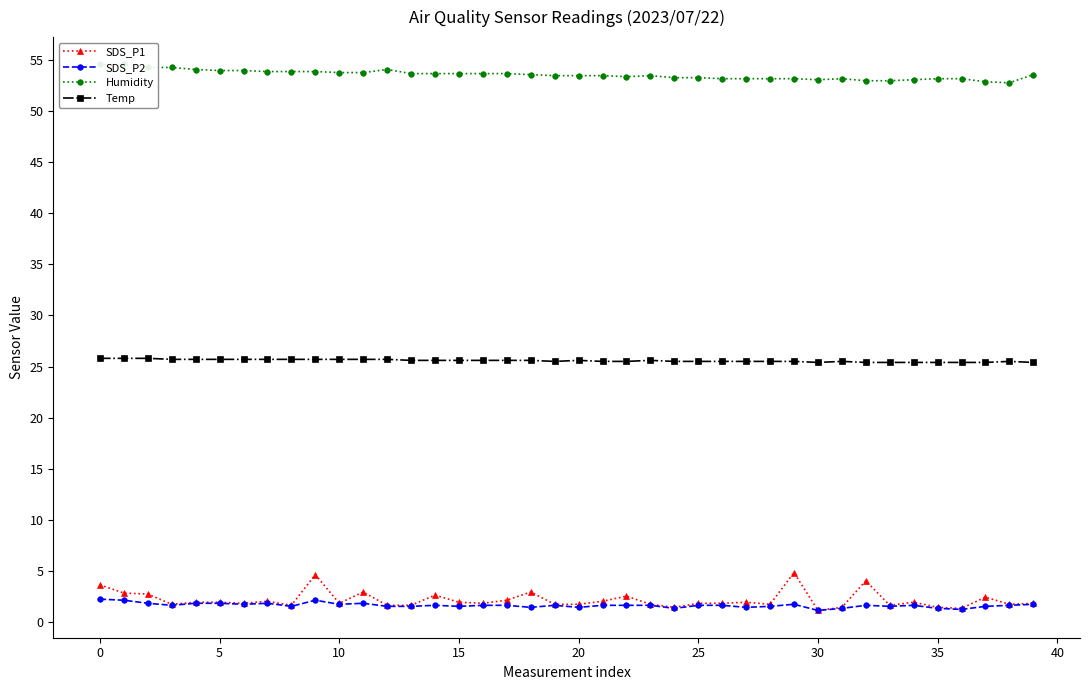

True or false: Temp and SDS_P2 intersect in this chart.

False